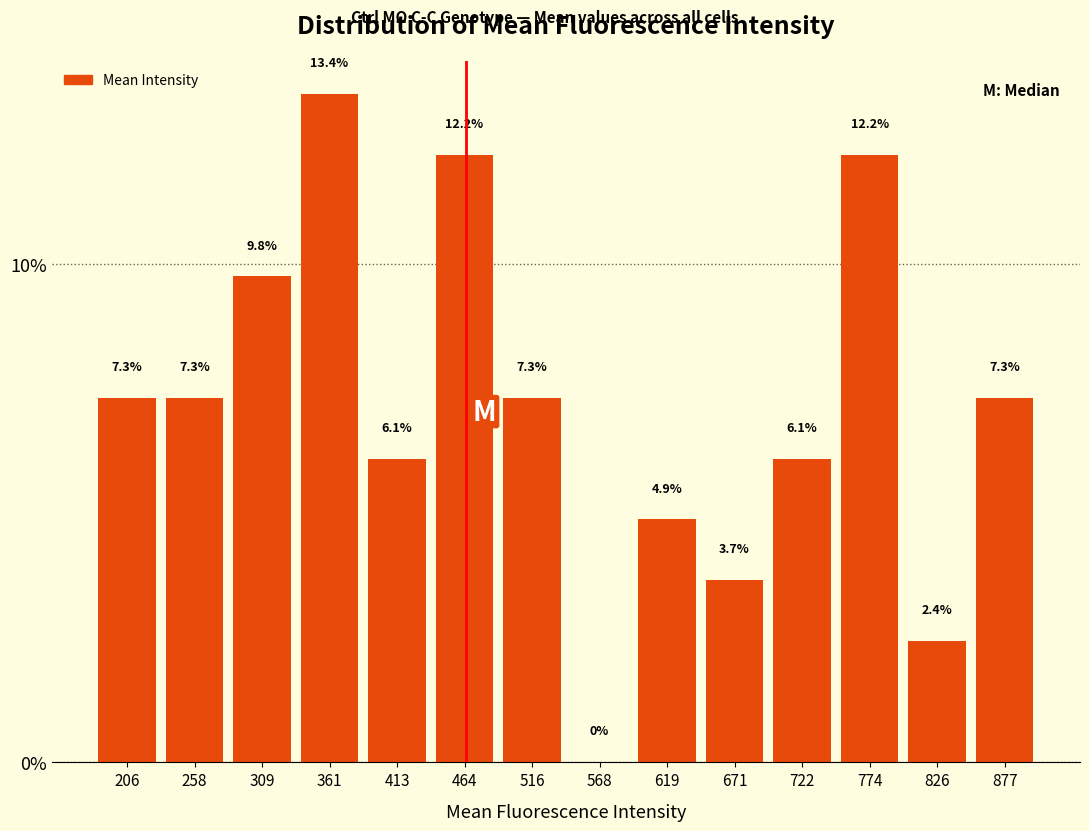

How tall is the bar that spans 230 to 280 on the x-axis? The bar edges are not printed on the chart, so give them approximately, as read against the axis.

7.3